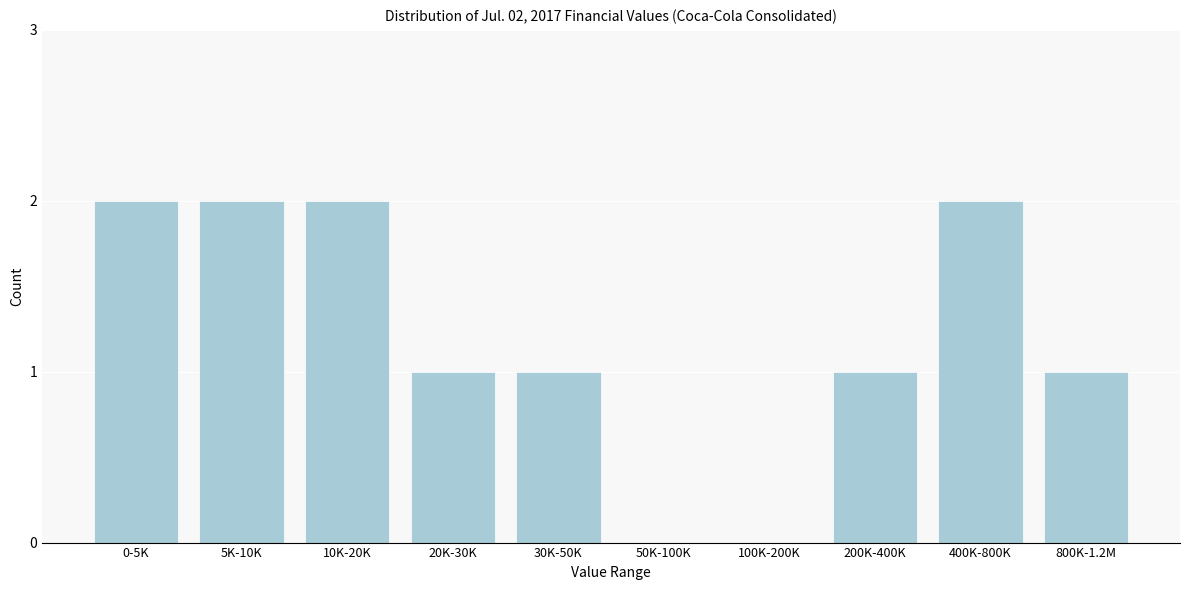

Reading right to left, transcribe all the data shown in this chart.

800K-1.2M=1	400K-800K=2	200K-400K=1	100K-200K=0	50K-100K=0	30K-50K=1	20K-30K=1	10K-20K=2	5K-10K=2	0-5K=2